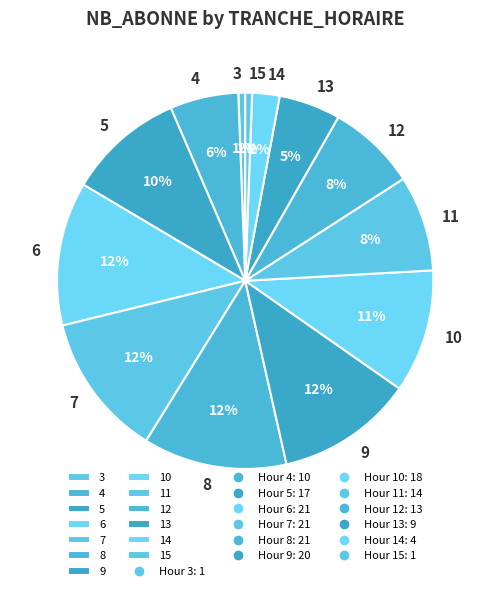

To the nearest percent, what percentage of the pie is 3?

1%